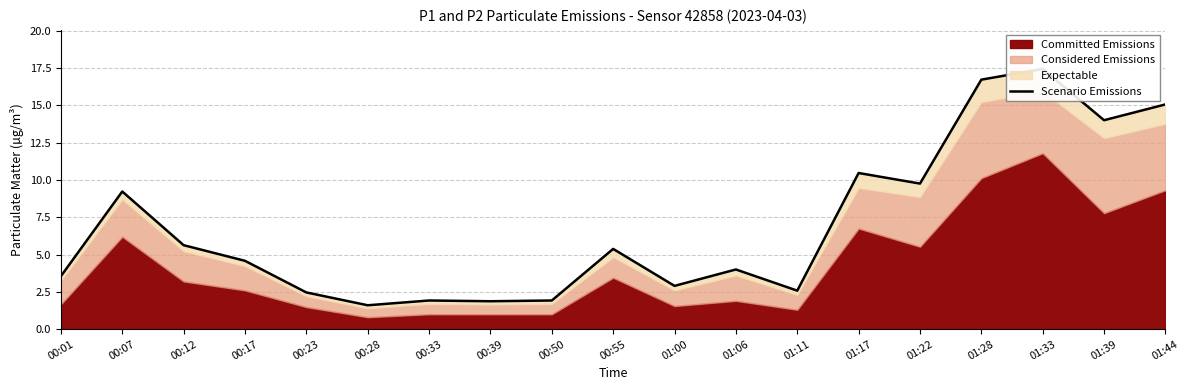

What is the value of the 15th point from the left?

9.8